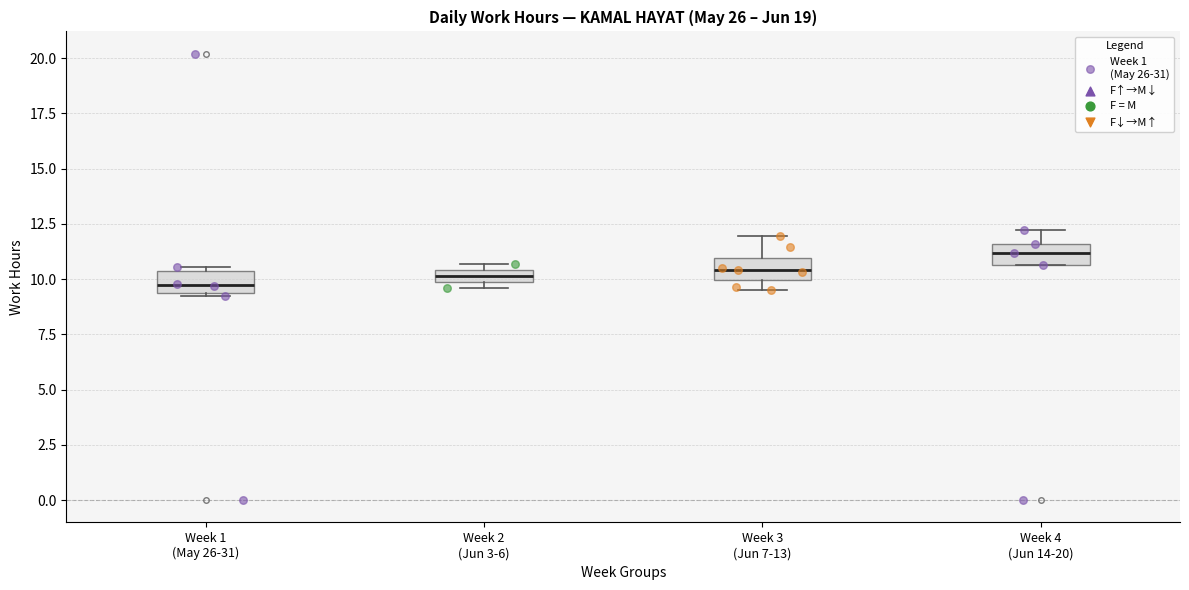

Where does the upper whisker of the box for Week 4 (Jun 14-20) end on the y-axis? The values are not printed on the chart, so give them approximately, as read against the axis.

12.0